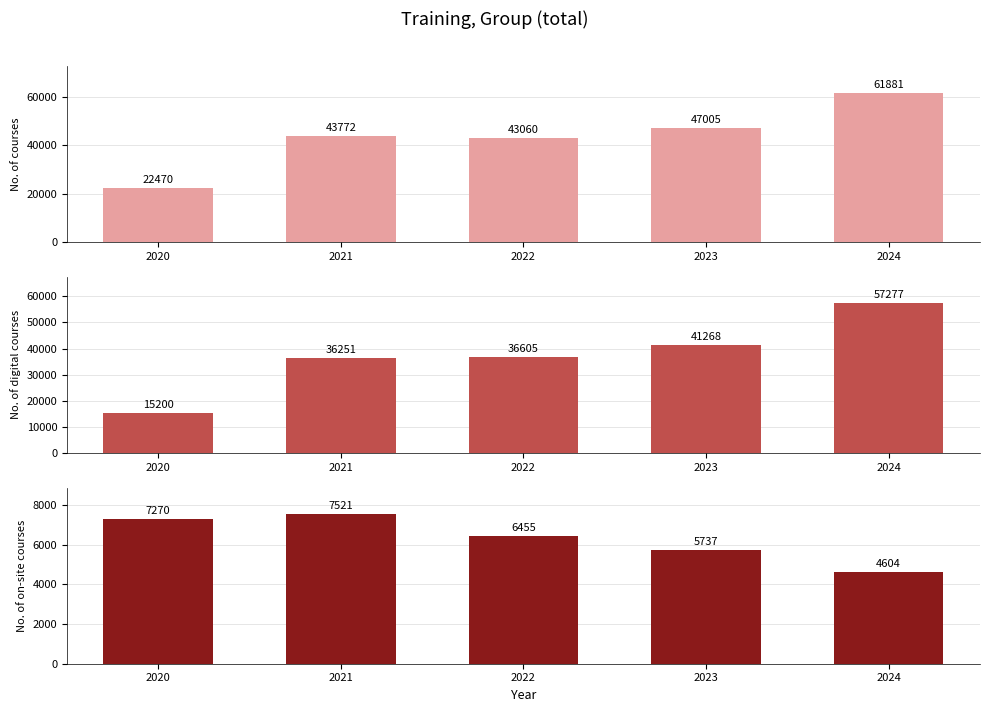

At 2020, list the series in order from largest to smallest.

No. of courses, No. of digital courses, No. of on-site courses